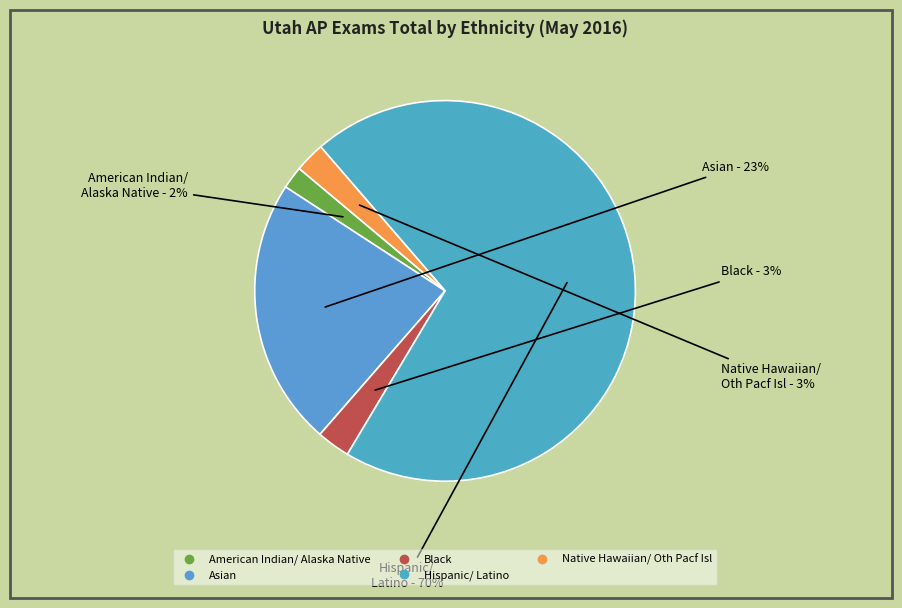

How many slices are in this pie chart?

5